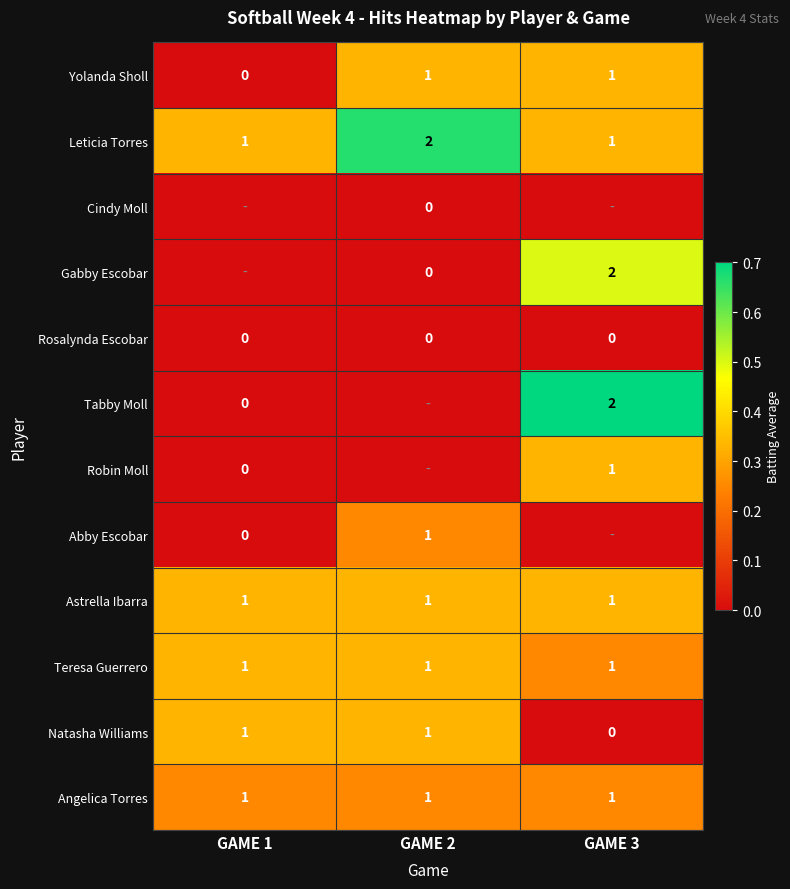

Which series has the widest spread of values?

Tabby Moll